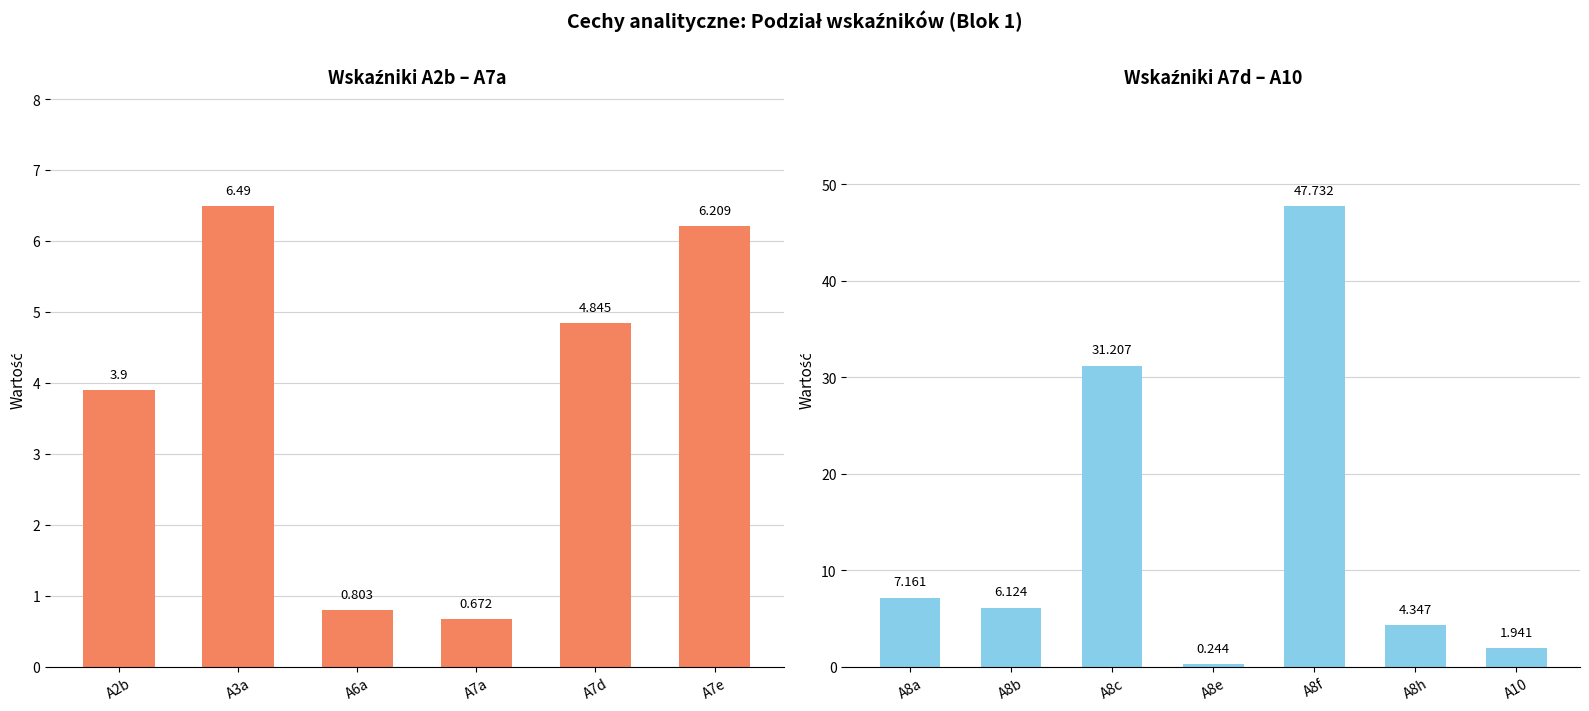

Where does the data first go above 4?

A3a